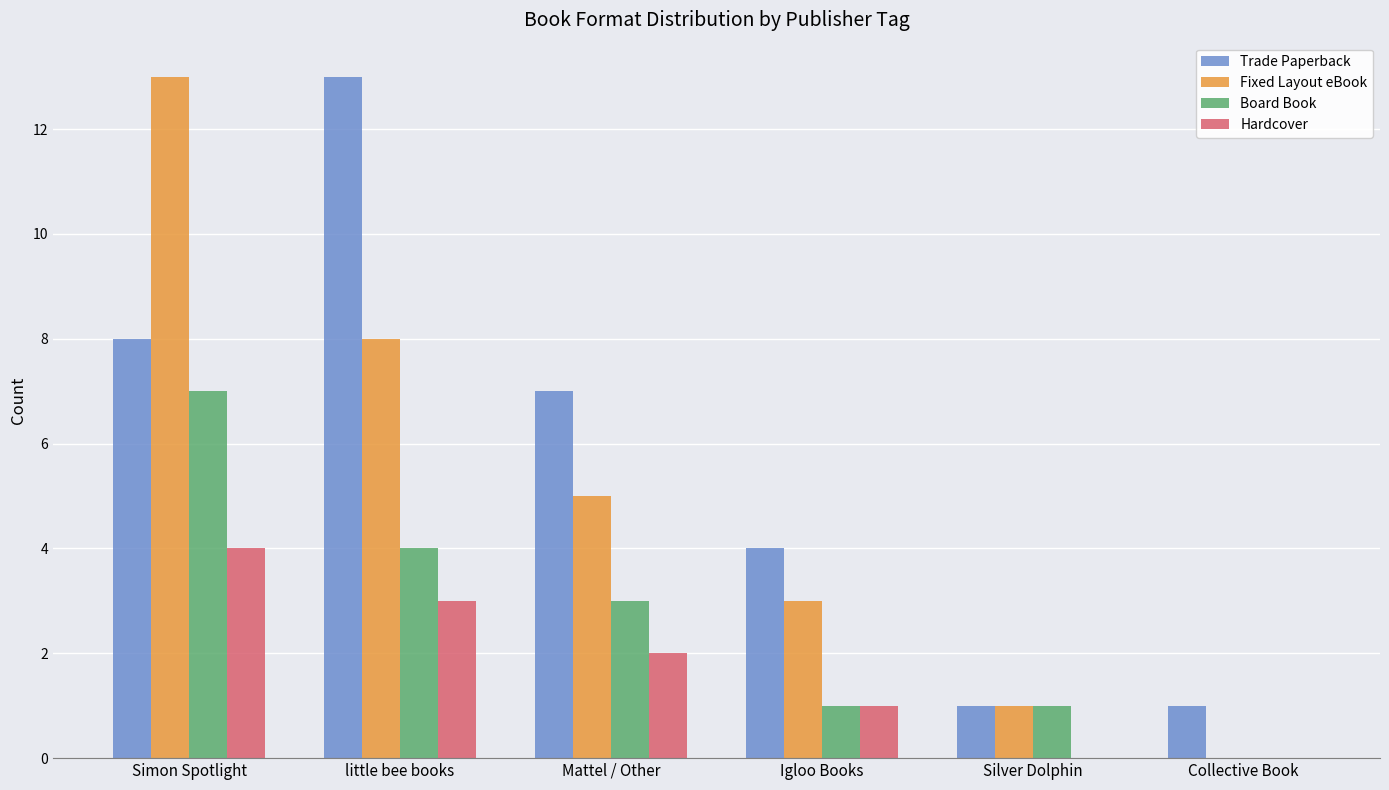

Where is Board Book nearest to the value 3?

Mattel / Other